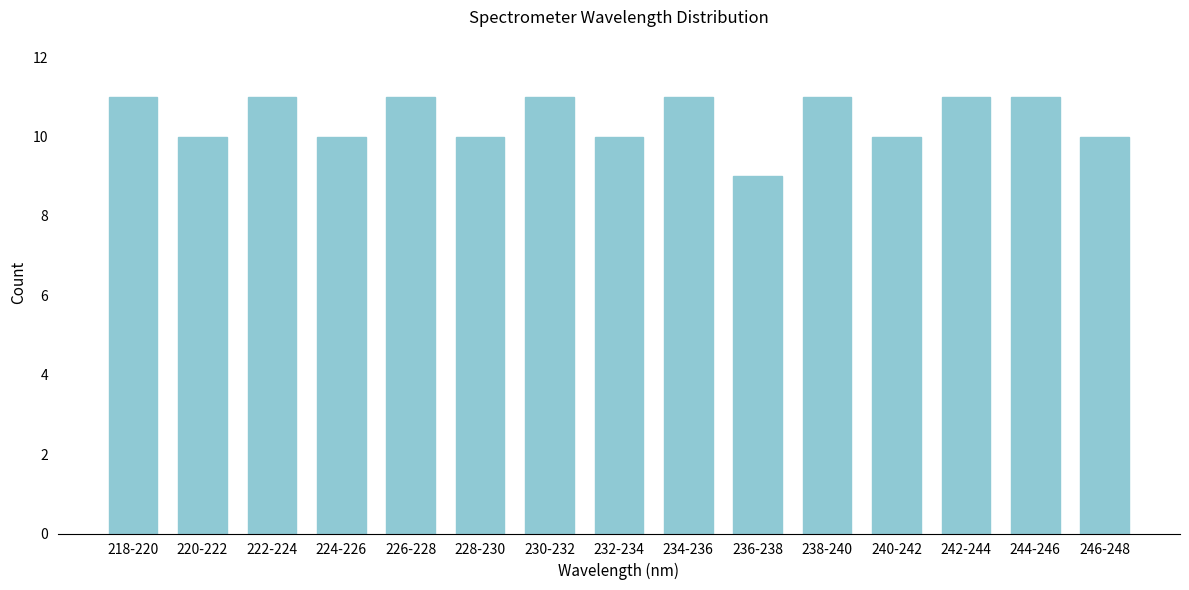

Reading right to left, extract all data points from this chart.

10	11	11	10	11	9	11	10	11	10	11	10	11	10	11